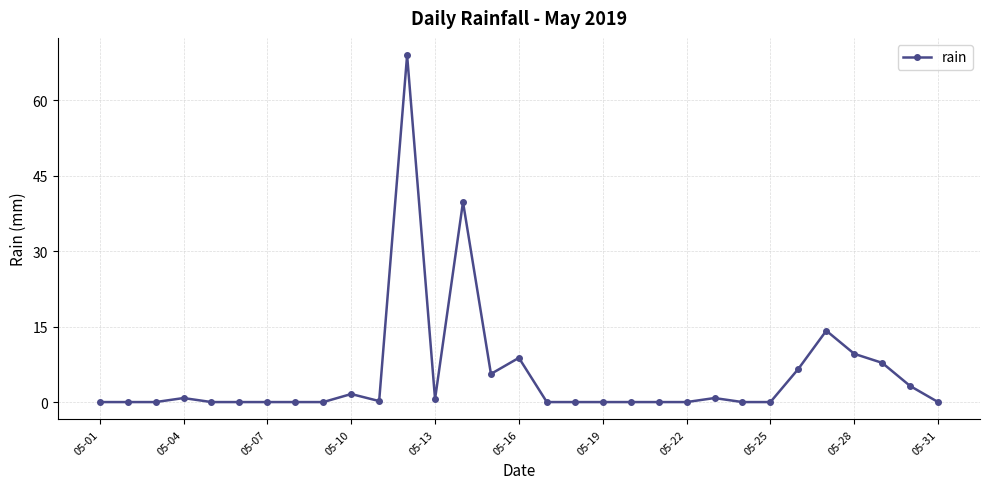

How many distinct data groups are displayed?

1